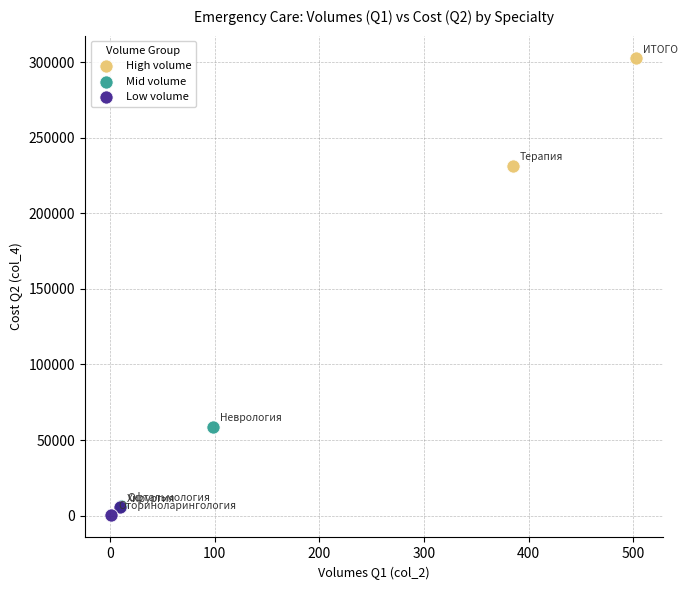

What are all the series names shown in the legend?

High volume, Mid volume, Low volume